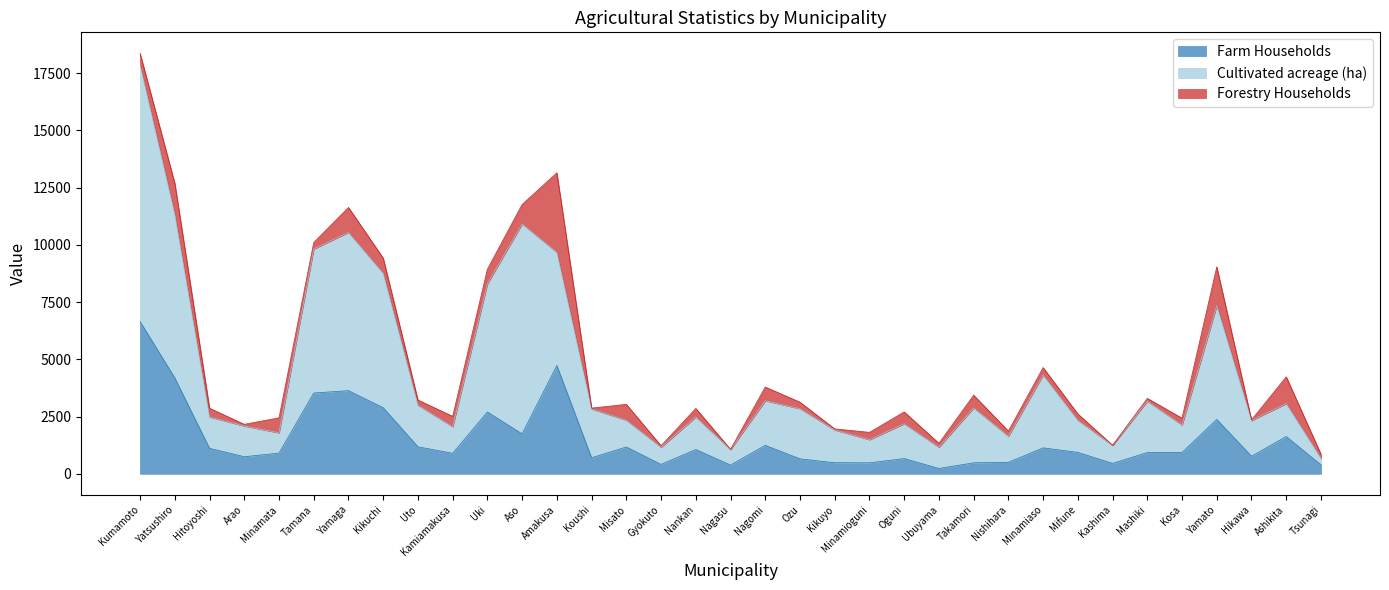

Is it true that Farm Households equals 1626 at Ashikita?

True